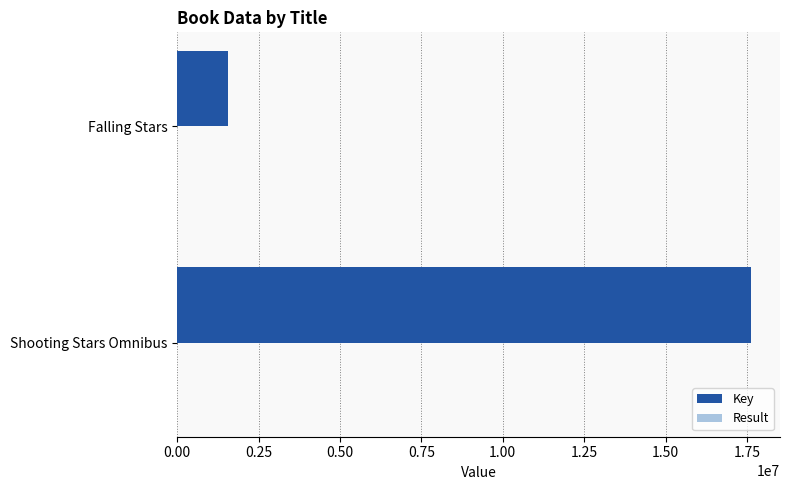

Where is Key nearest to the value 9594956?

Falling Stars